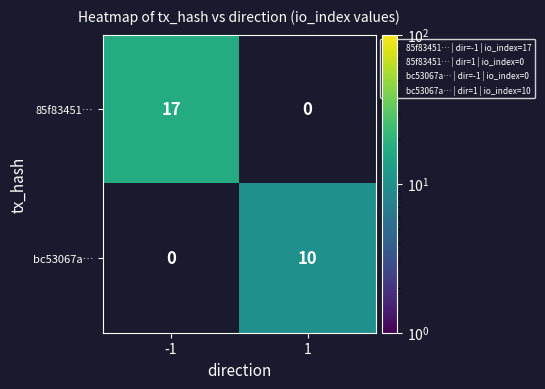

List the series in order of their overall mean, lowest first.

bc53067a…, 85f83451…